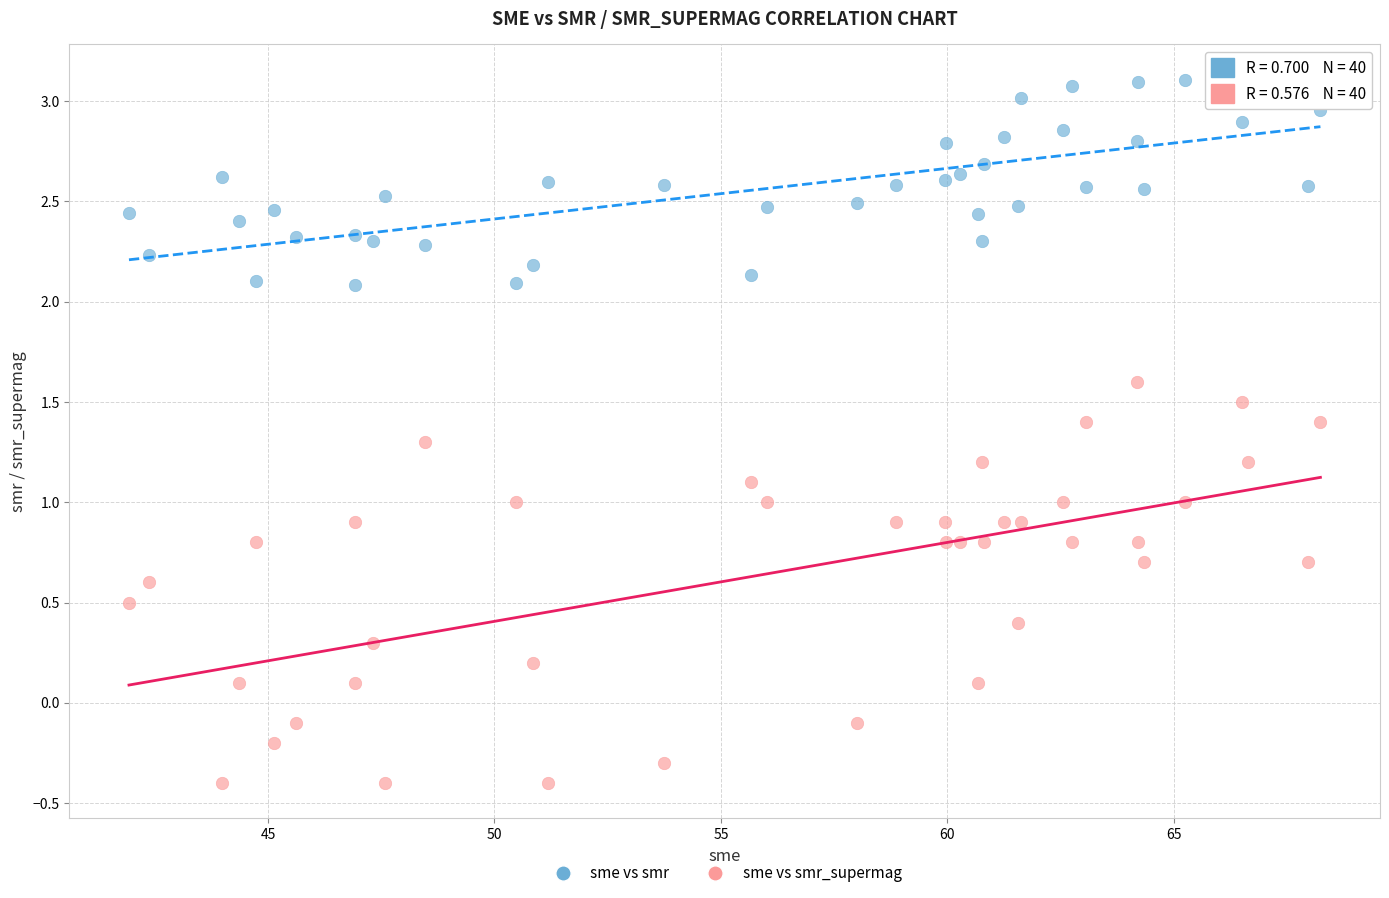

Which series contains the lowest Y value?

sme vs smr_supermag